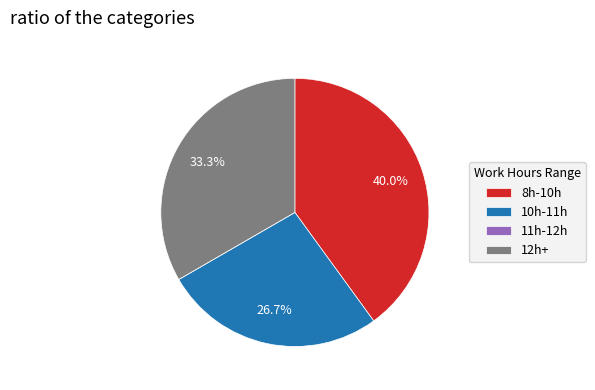

Does any single category account for the majority?

No